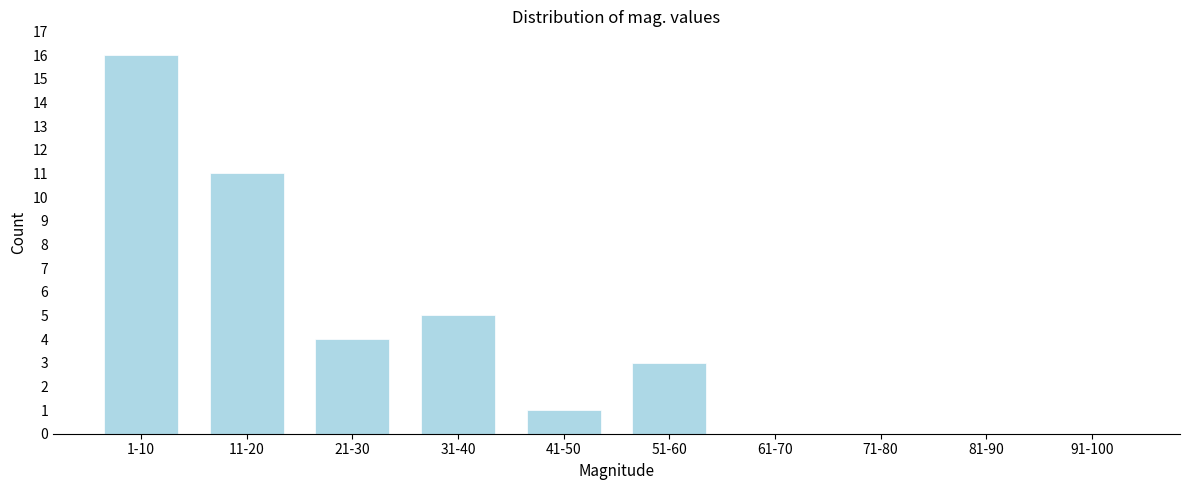

Reading right to left, transcribe all the data shown in this chart.

91-100=0	81-90=0	71-80=0	61-70=0	51-60=3	41-50=1	31-40=5	21-30=4	11-20=11	1-10=16